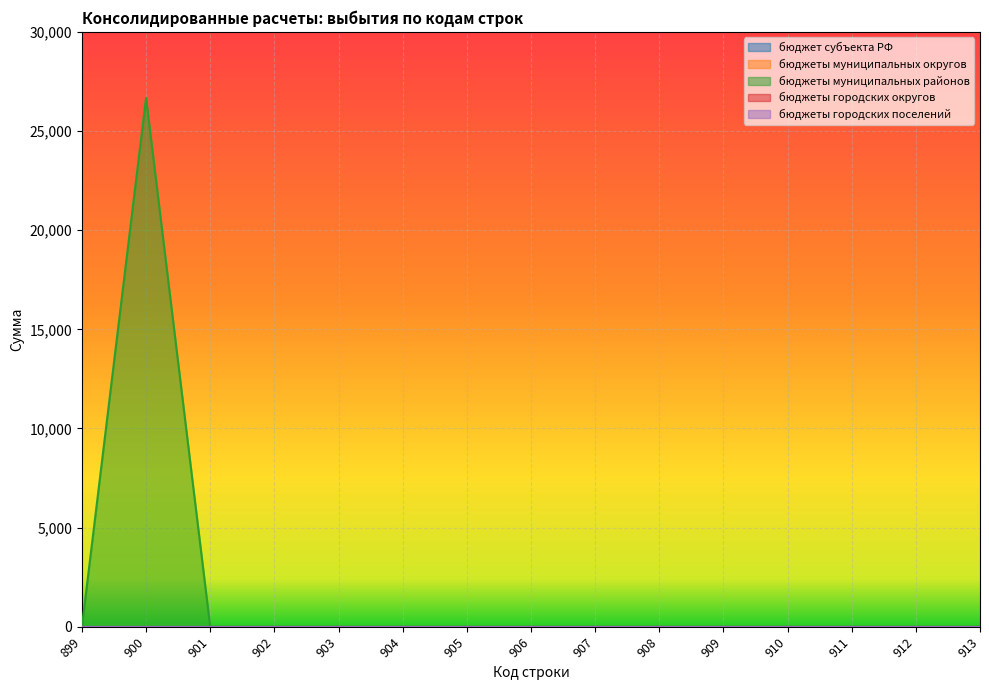

Count the number of categories in the chart.

15